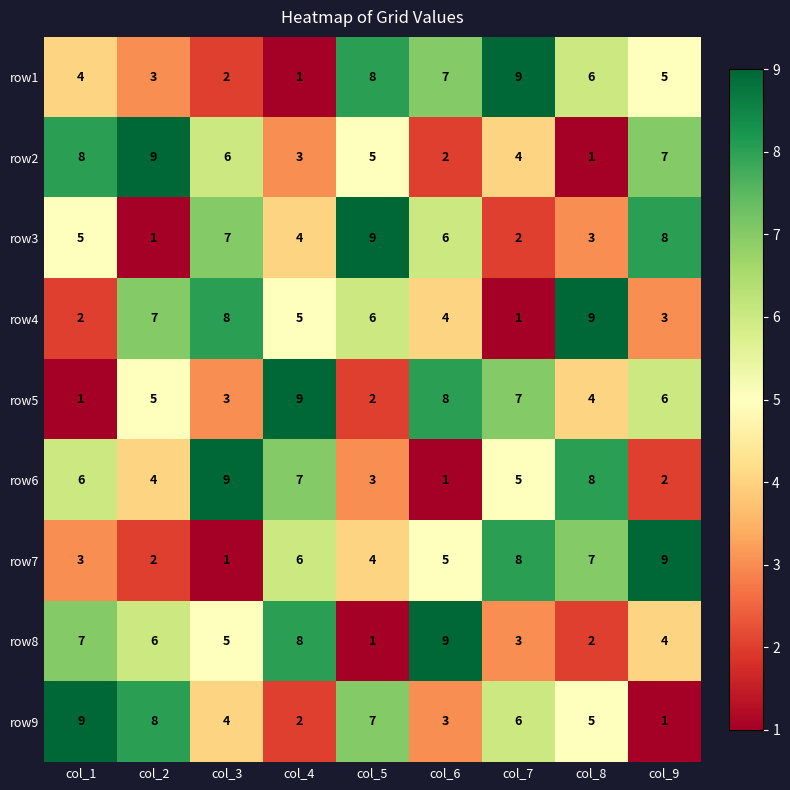

Rank the categories by row6 value from lowest to highest.

col_6, col_9, col_5, col_2, col_7, col_1, col_4, col_8, col_3